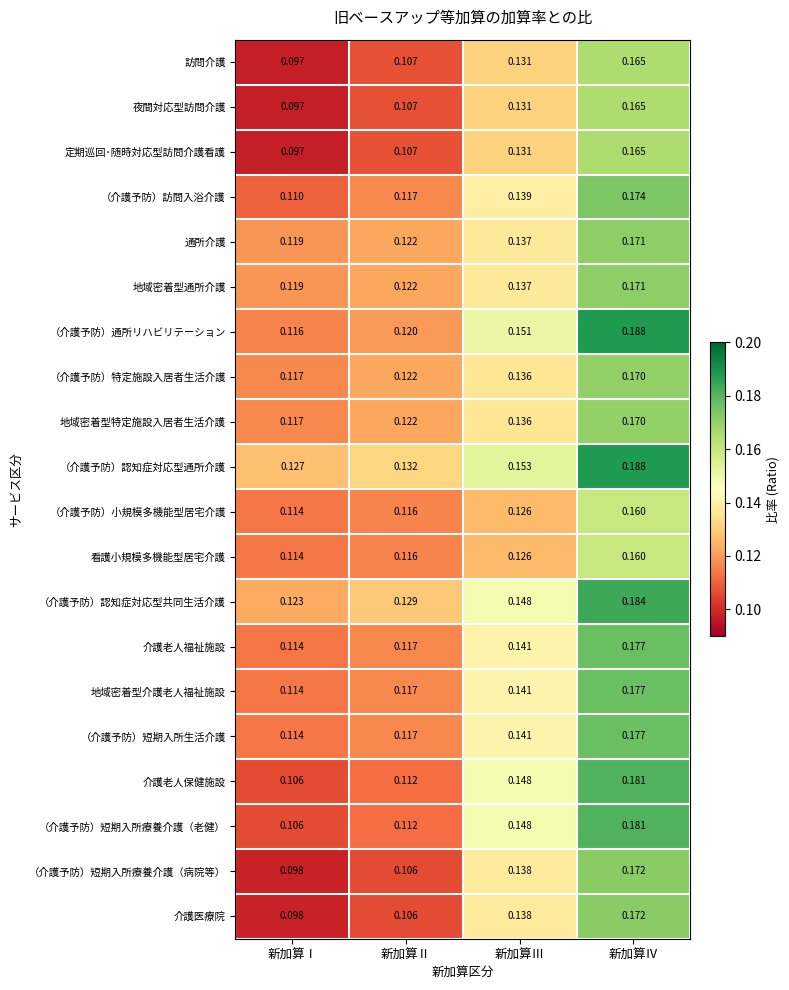

At which label does 訪問介護 reach its minimum?

新加算Ⅰ